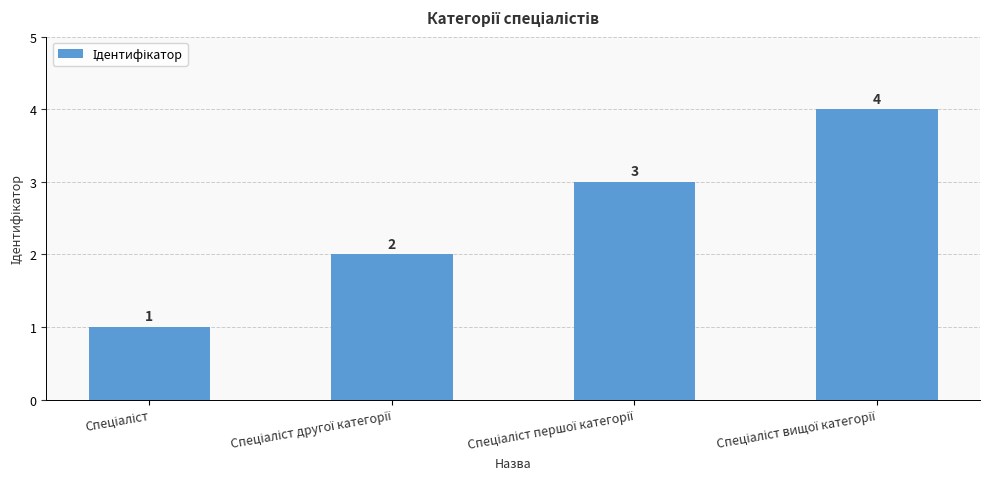

What is the minimum value shown in the chart?

1